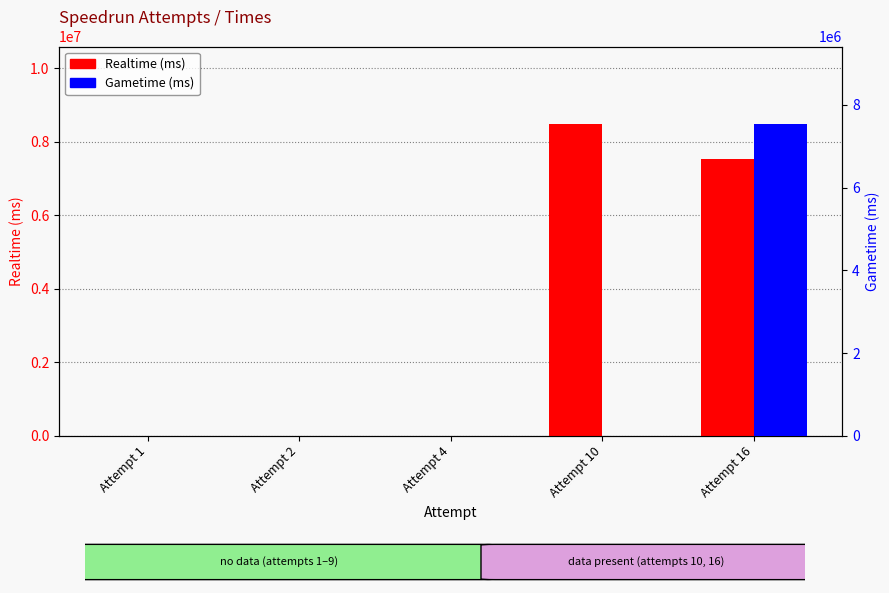

Does the chart contain any negative values?

No